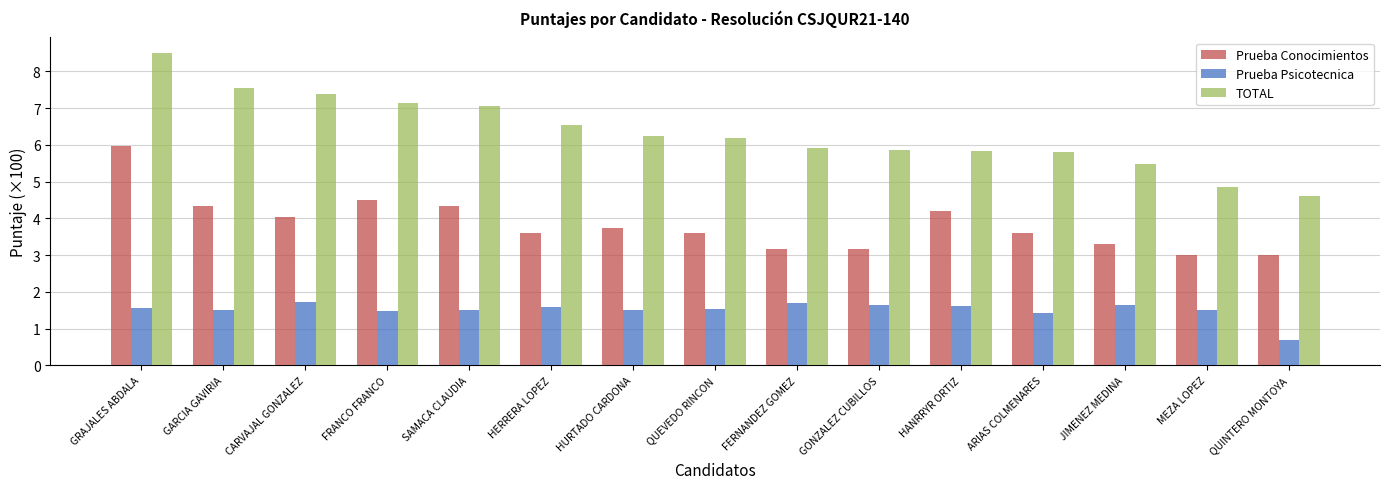

Which series has the widest spread of values?

TOTAL